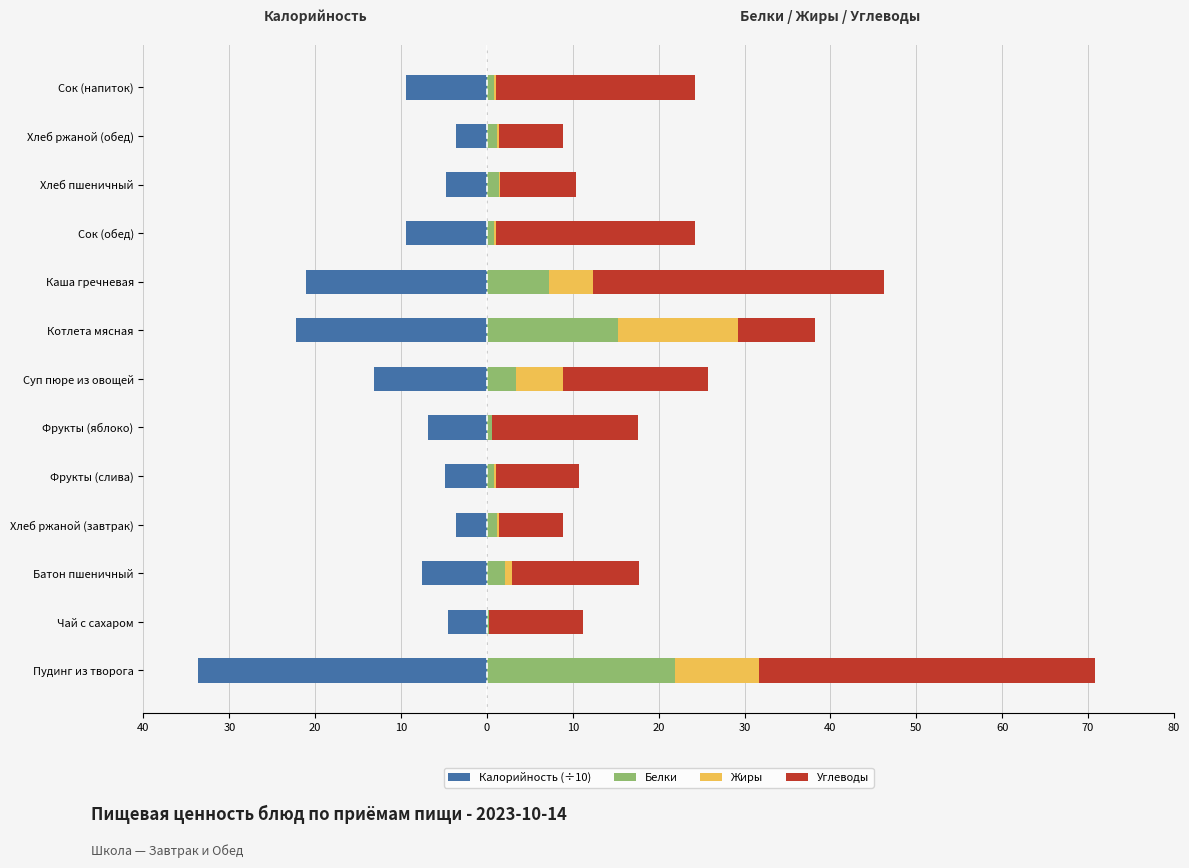

What is the maximum value shown in the chart?

39.1